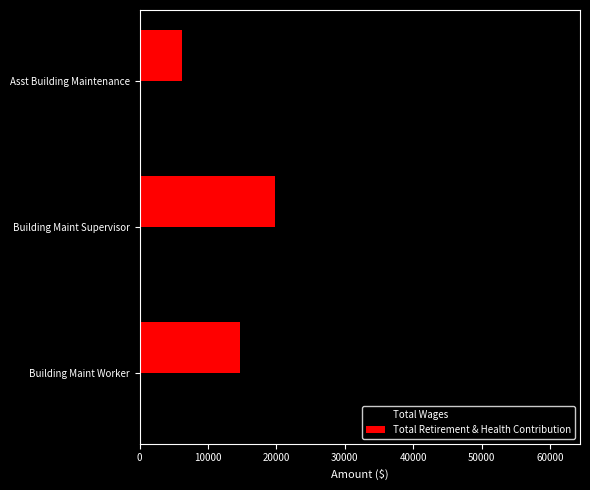

List the labels in order of Total Wages value, largest first.

Building Maint Worker, Building Maint Supervisor, Asst Building Maintenance